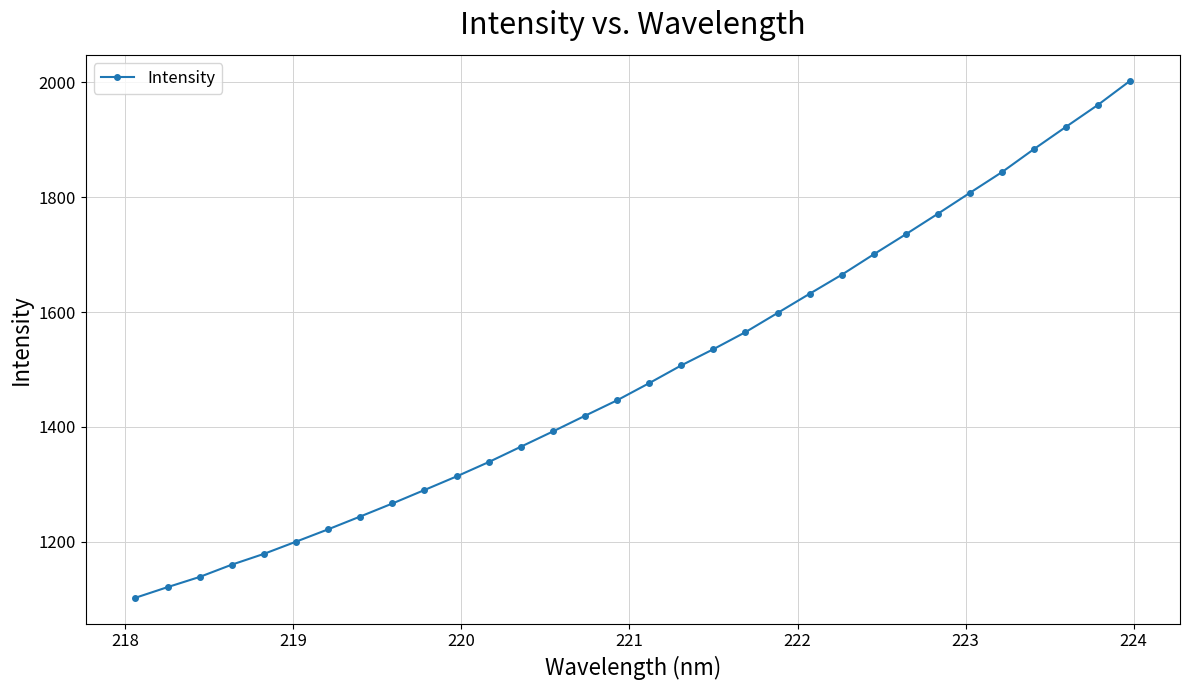

How many series are shown in this chart?

1